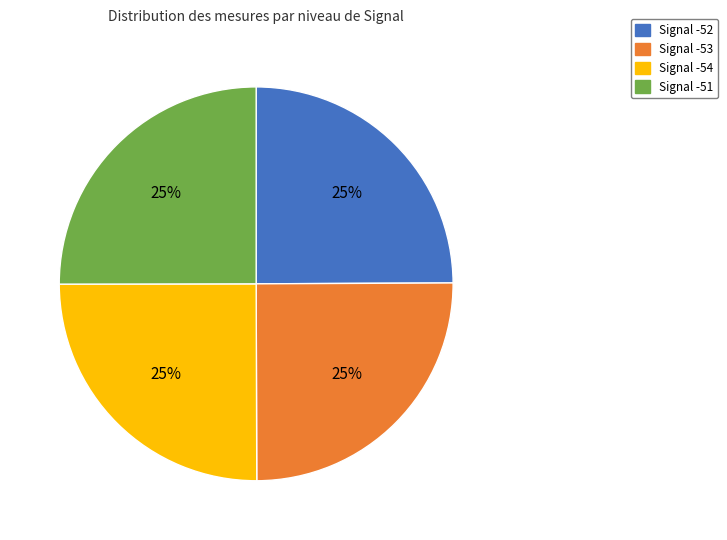

Is it true that Signal -54 is 20% of the pie?

False